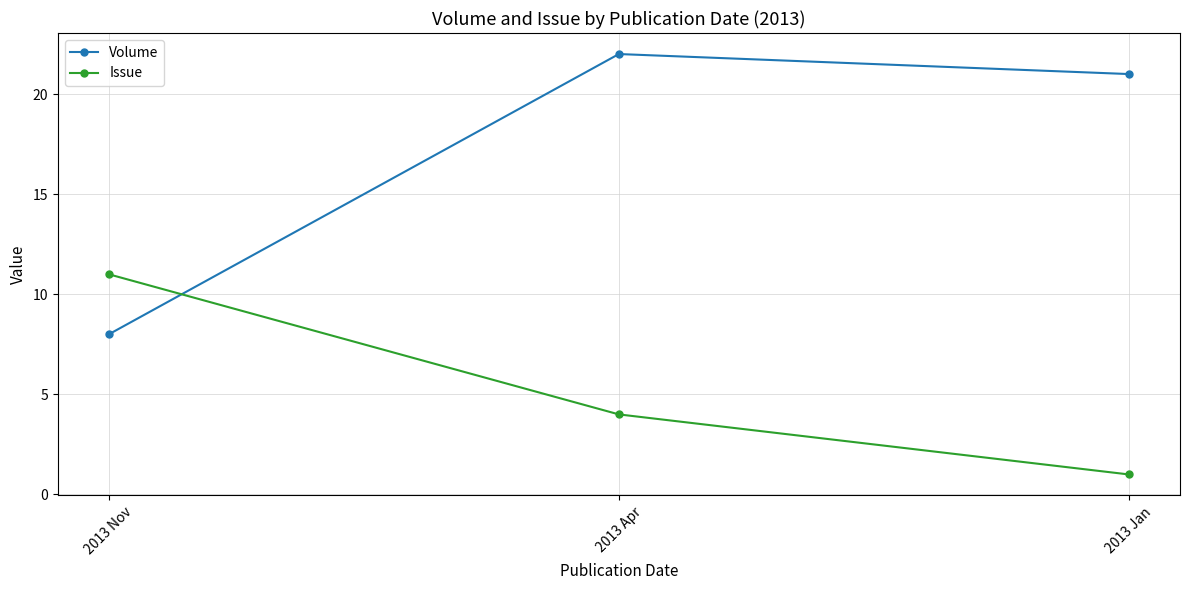

Reading left to right, what are all the values shown in this chart?

Volume: 2013 Nov=8	2013 Apr=22	2013 Jan=21
Issue: 2013 Nov=11	2013 Apr=4	2013 Jan=1